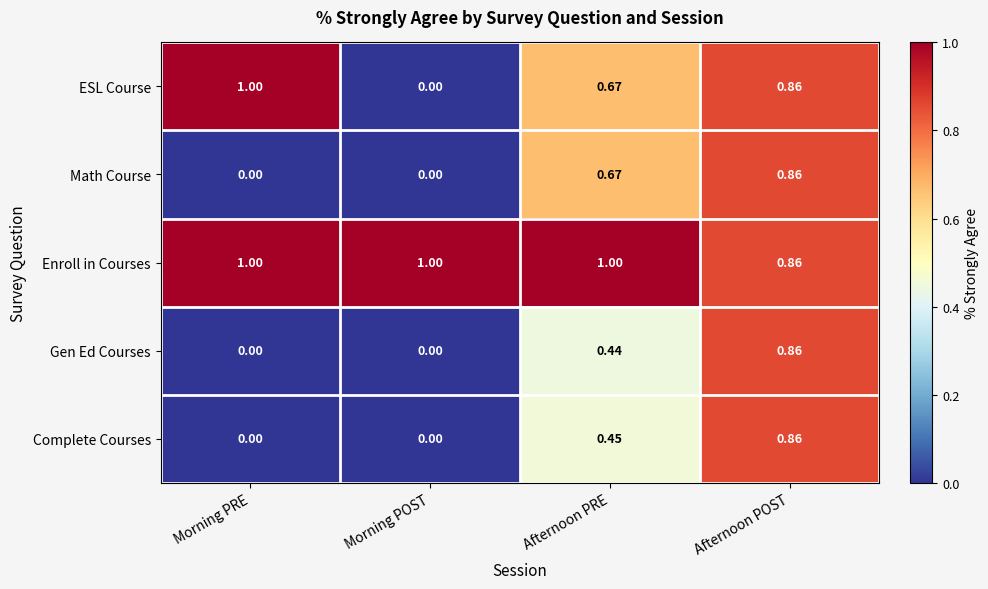

Which series has the largest total across all categories?

Enroll in Courses